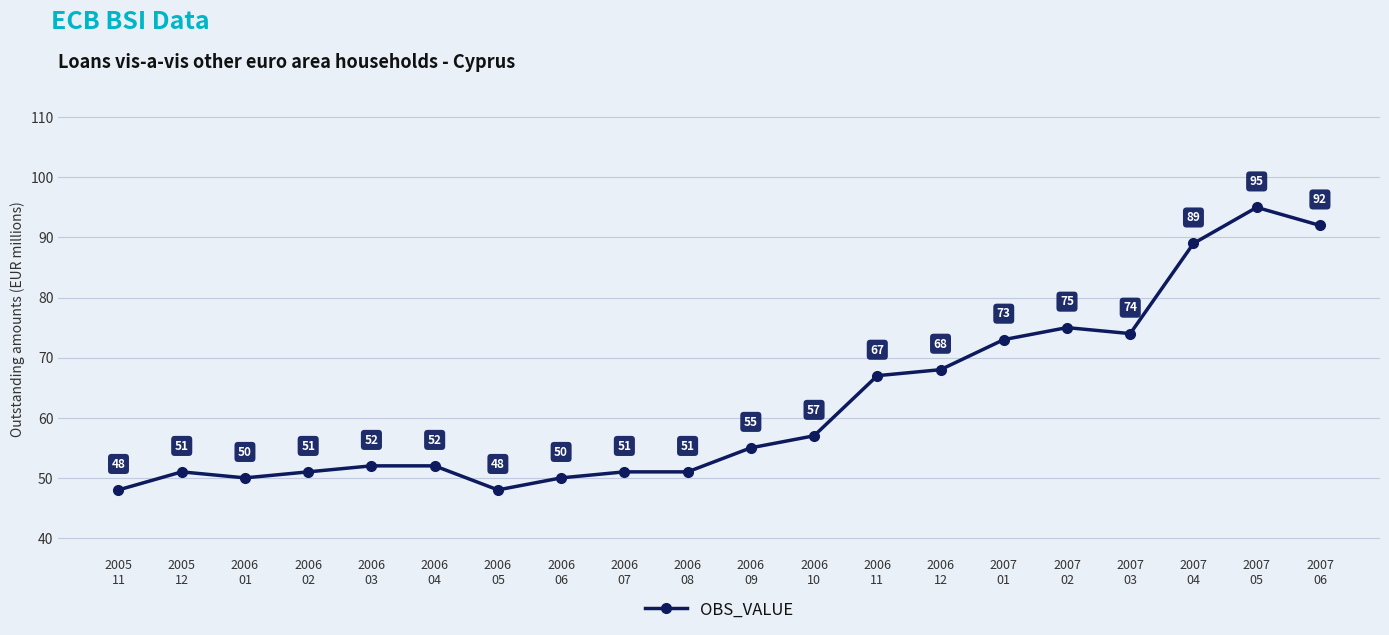

How many values are below 55?

10